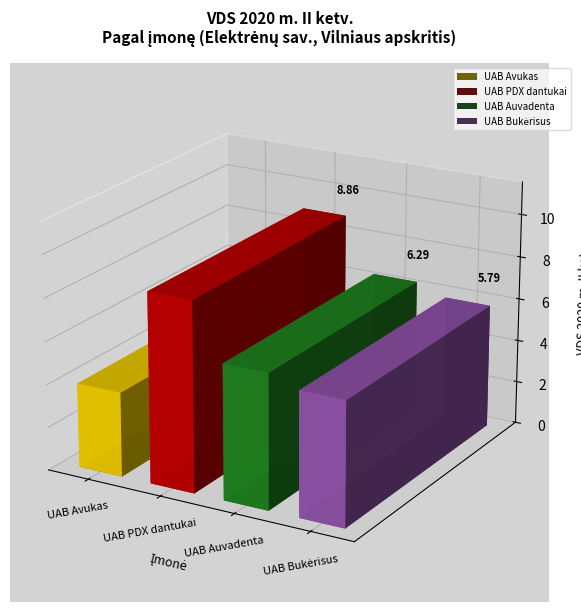

At which label does VDS 2020 m. II ketv. reach its peak?

UAB PDX dantukai